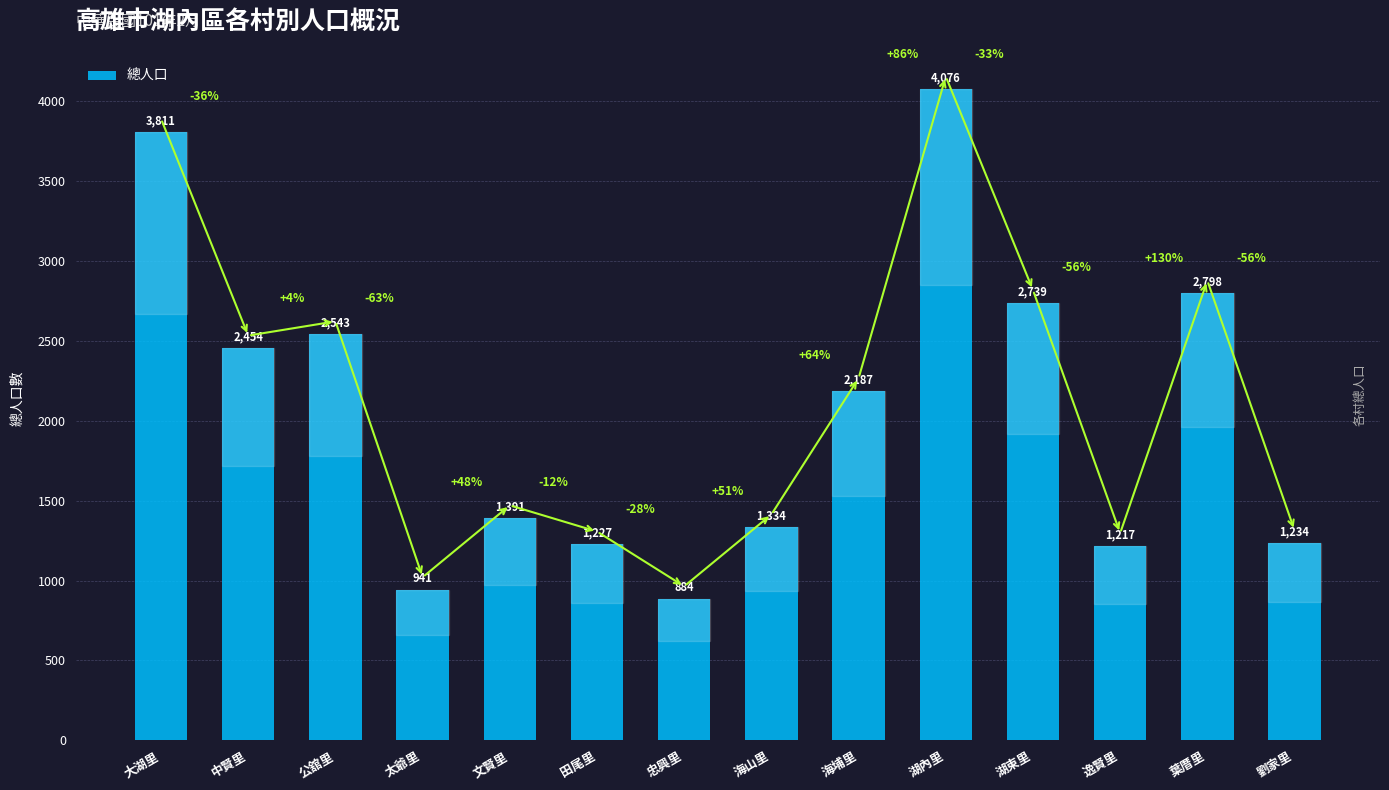

Which label corresponds to the smallest value in the chart?

忠興里